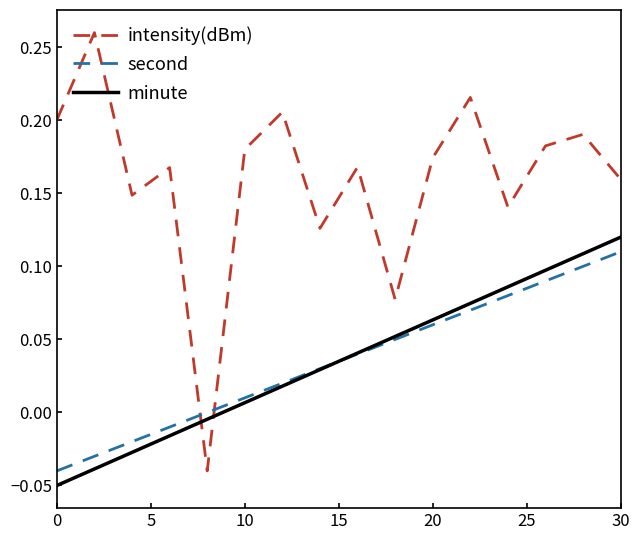

True or false: second and minute intersect in this chart.

True